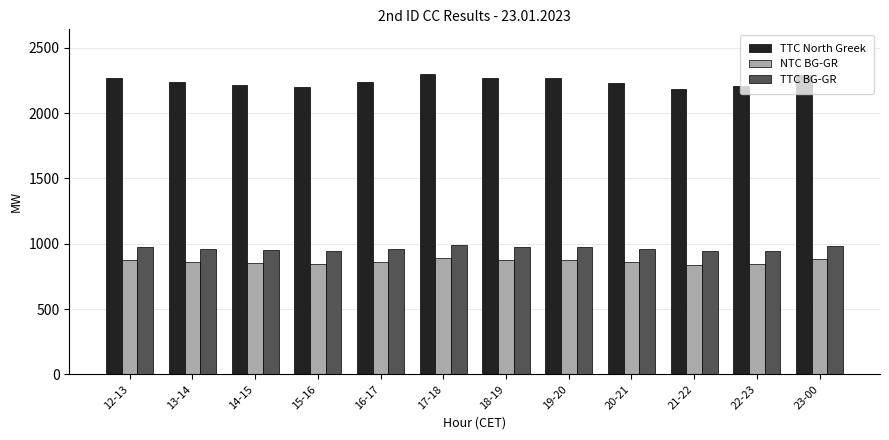

The value of TTC BG-GR at 18-19 is 1572. True or false?

False